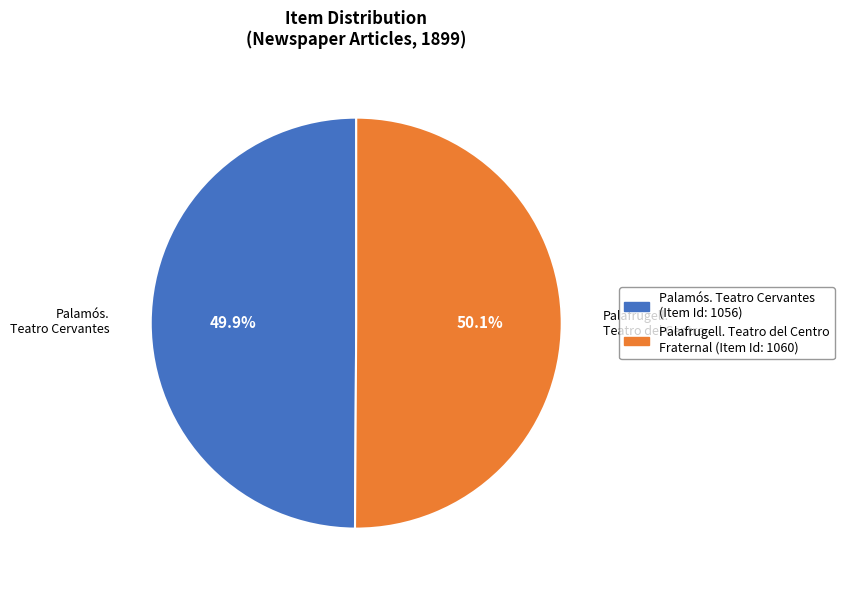

What is the ratio of the value at Palafrugell. Teatro del Centro Fraternal to the value at Palamós. Teatro Cervantes?

1.0